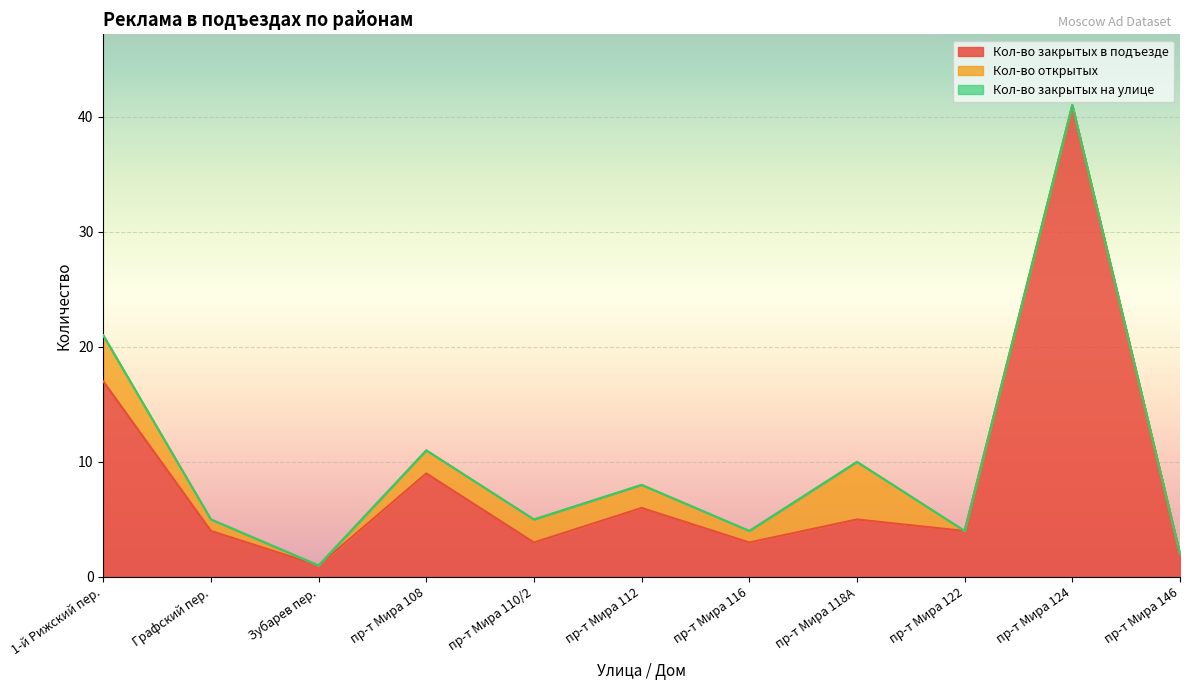

What is the sum of the Кол-во закрытых в подъезде values at пр-т Мира 118А and пр-т Мира 146?

7